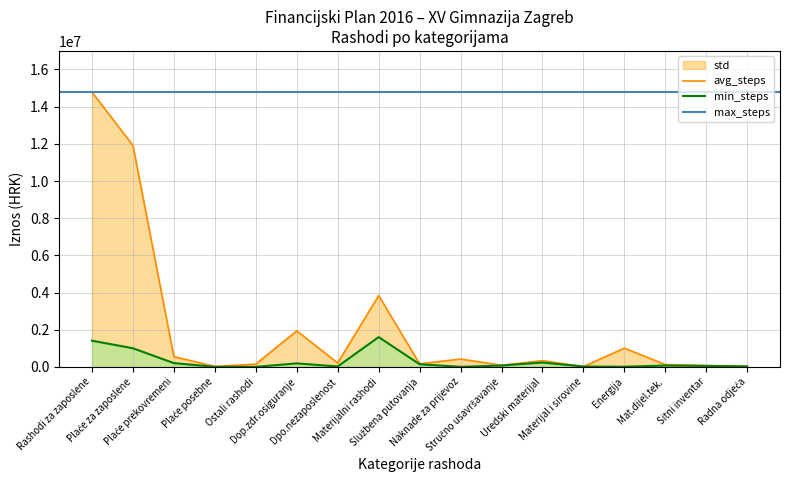

What is the difference between the maximum and second lowest values?

14761757.8